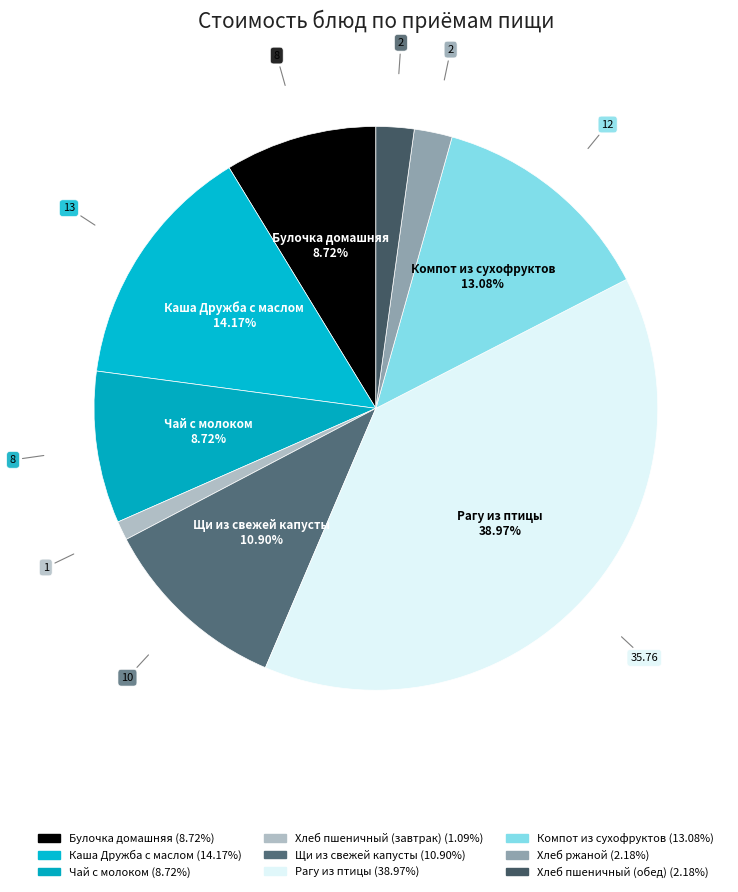

To the nearest percent, what portion does Булочка домашняя represent?

9%